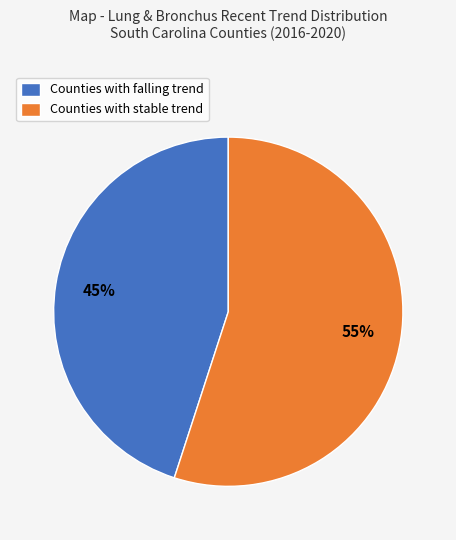

To the nearest percent, what portion does Counties with stable trend represent?

55%